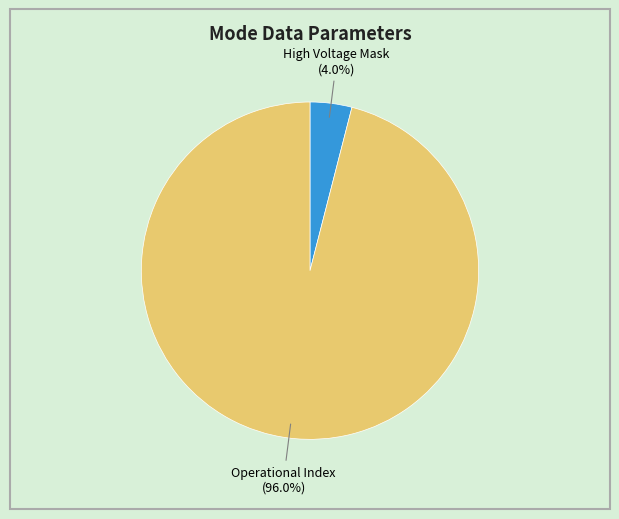

Is there a majority slice in this chart?

Yes